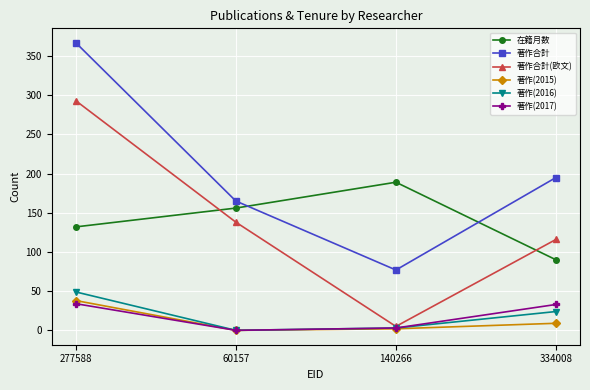

Count the number of categories in the chart.

4